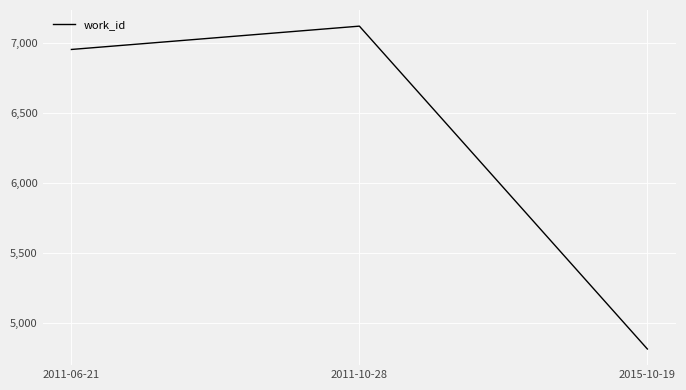

At which category does the chart reach its peak across all series?

2011-10-28